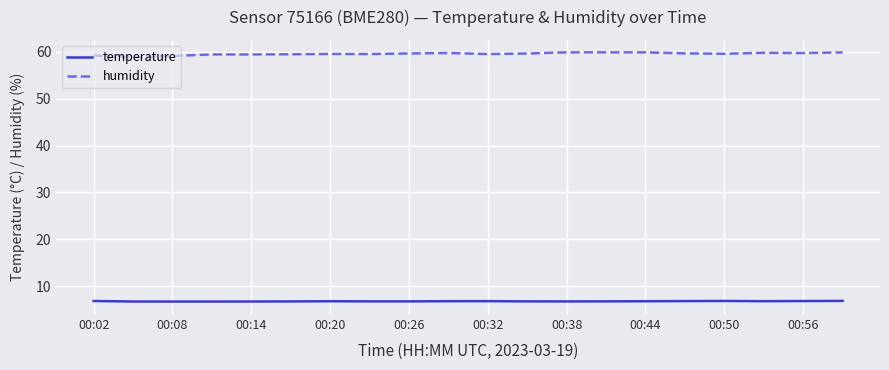

Which series has the largest range (max minus min)?

humidity